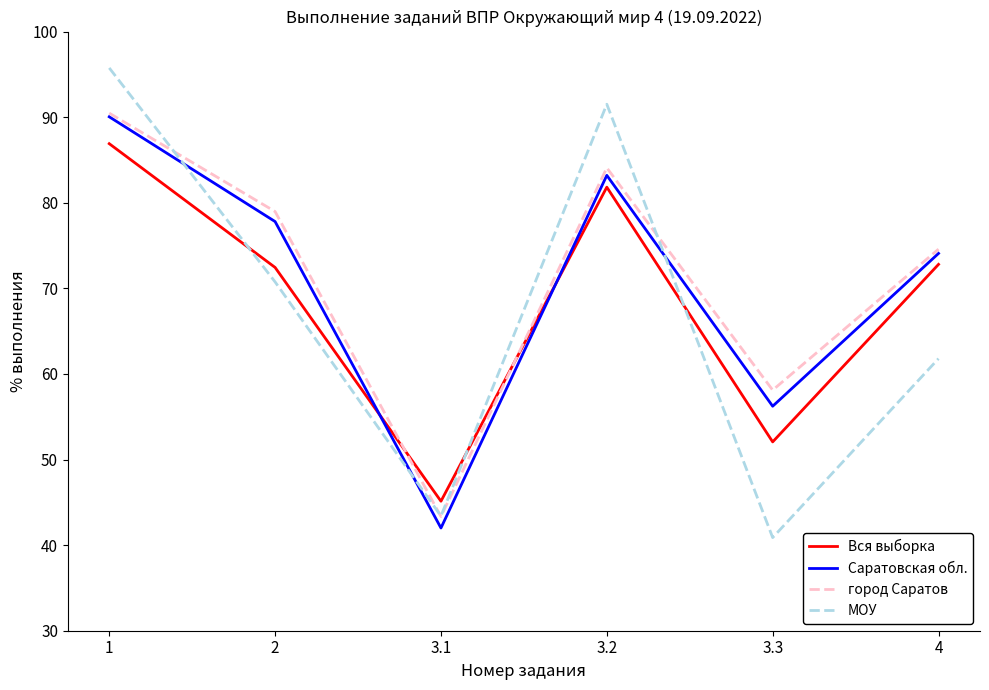

The Саратовская обл. series shows 123.2 at 2. True or false?

False